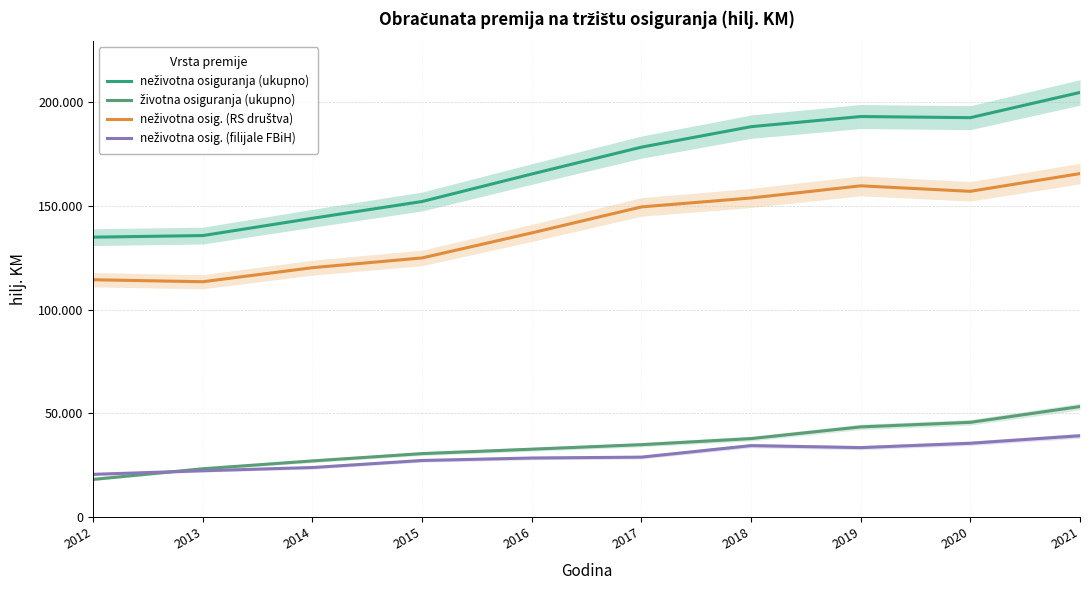

Which series ends up on top after the final intersection of neživotna osig. (filijale FBiH) and životna osiguranja (ukupno)?

životna osiguranja (ukupno)